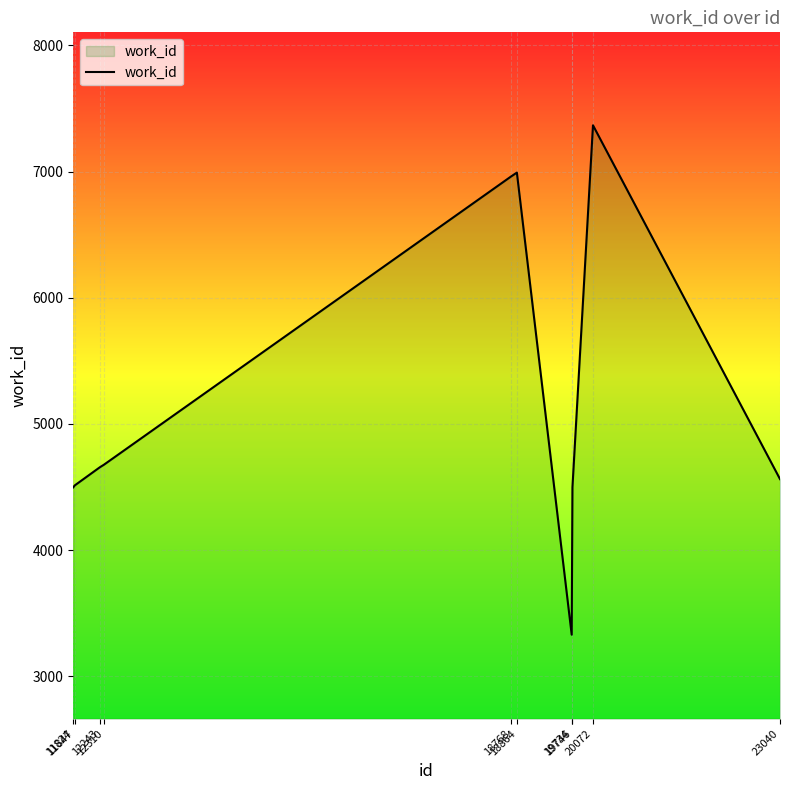

Is it true that the value at 23040 is 4563?

True